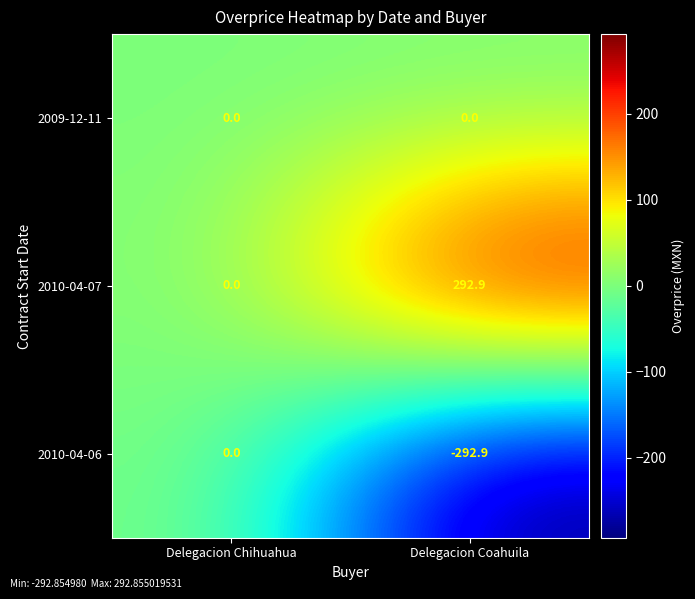

How many data points does each series have?

2